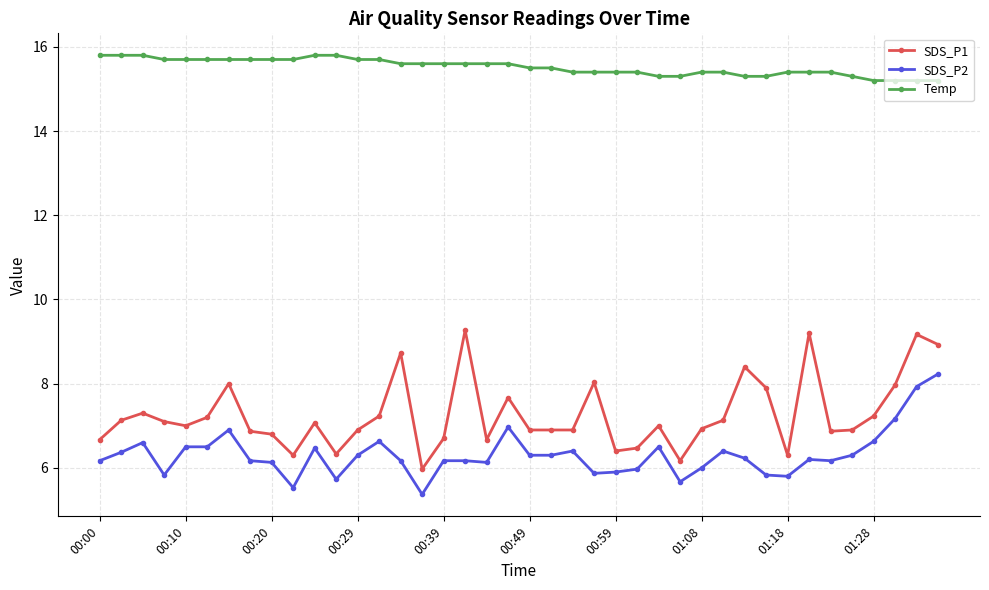

At how many categories does at least one series exceed 13?

40